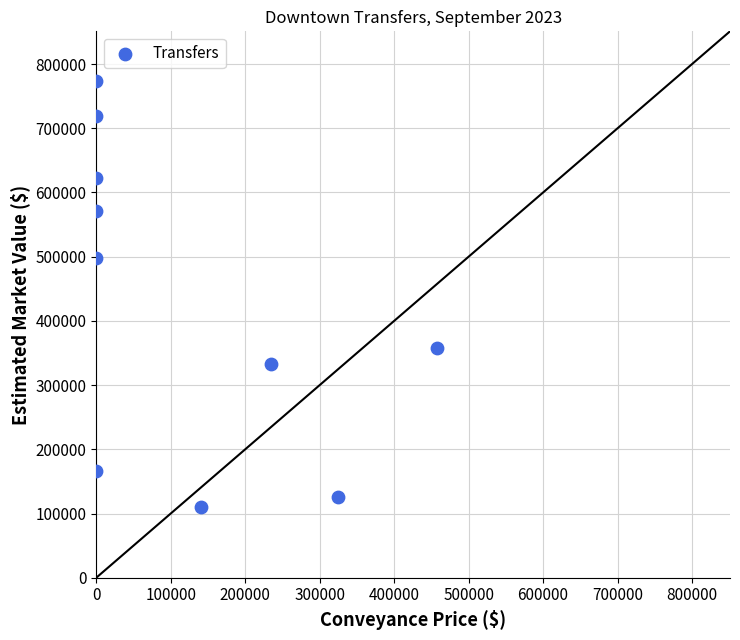

What Y value in the scatter plot is closest to 442100?

497300